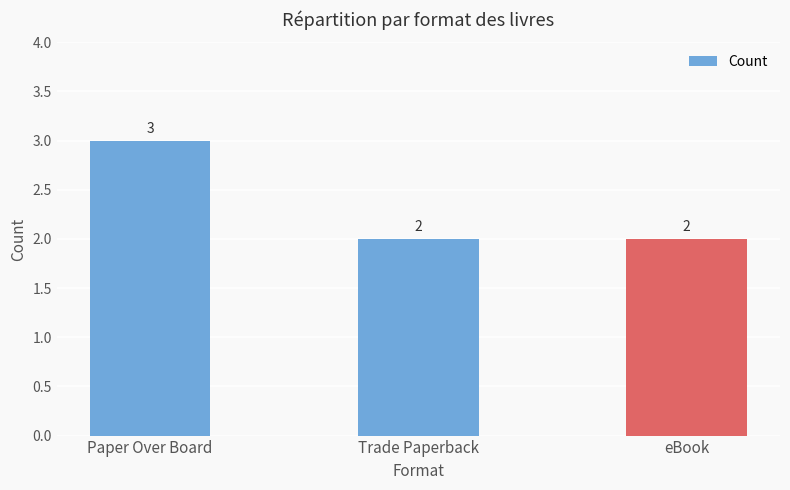

What is the sum of all values?

7